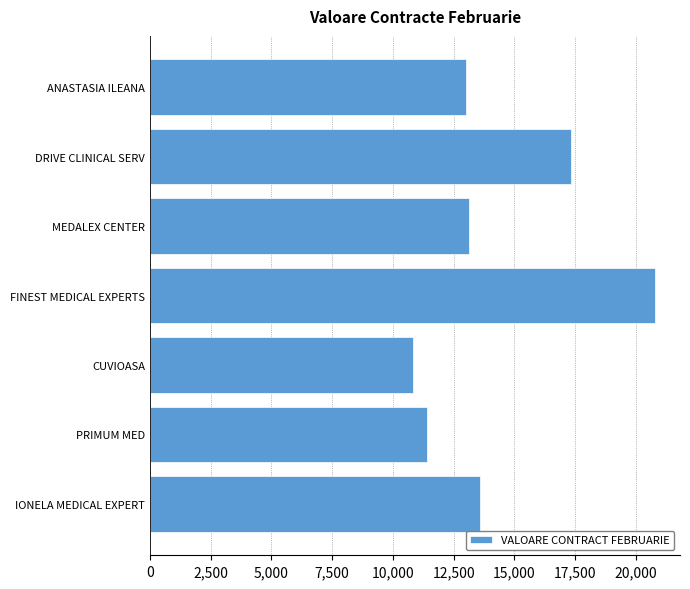

Which category has the highest value across all series?

FINEST MEDICAL EXPERTS